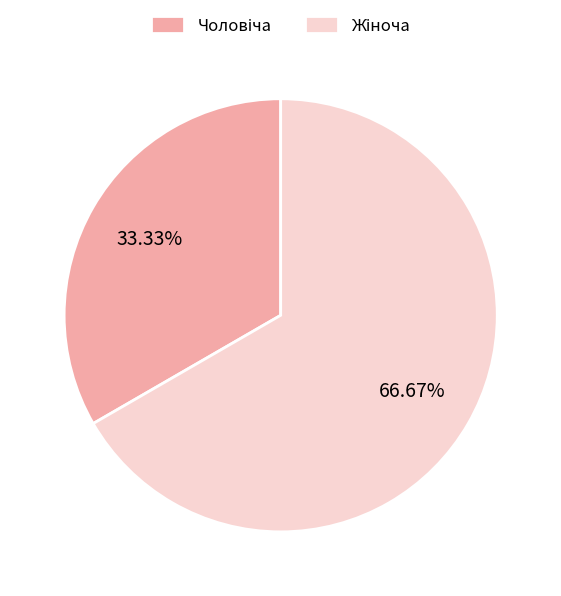

Does any single category account for the majority?

Yes